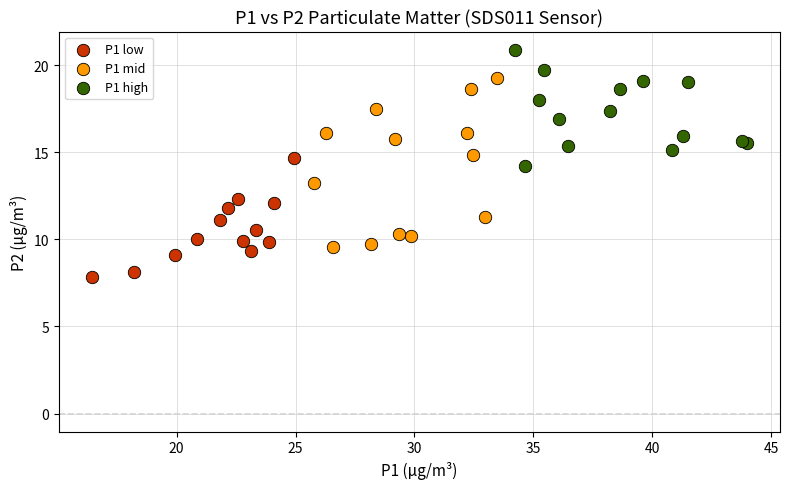

What are all the series names shown in the legend?

P1 low, P1 mid, P1 high